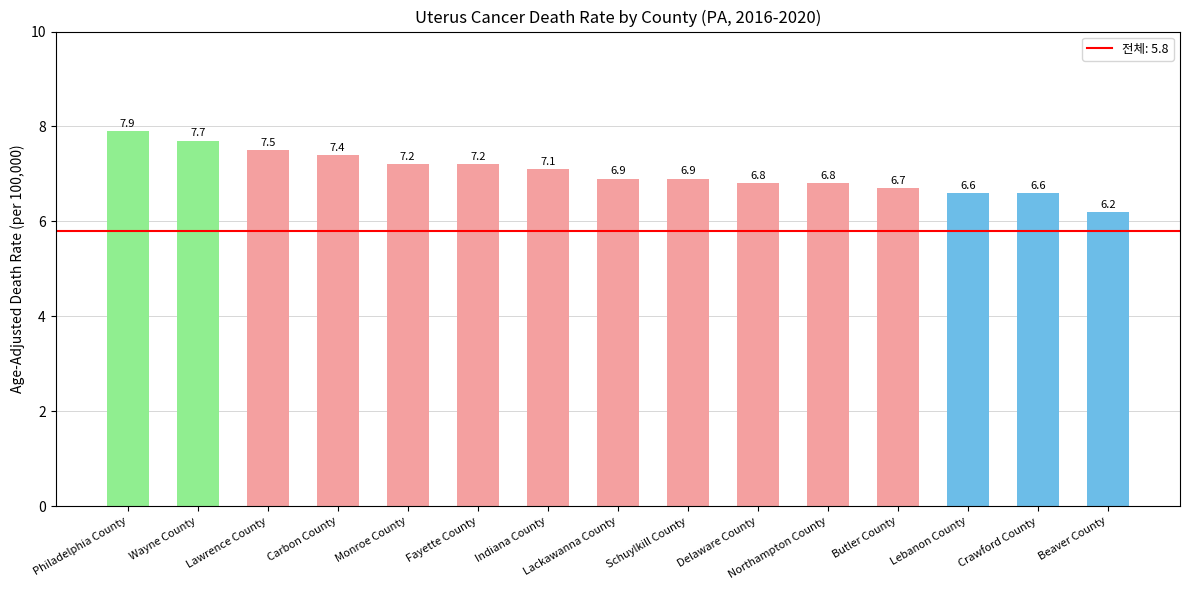

What is the sum of the values at Monroe County and Indiana County?

14.3